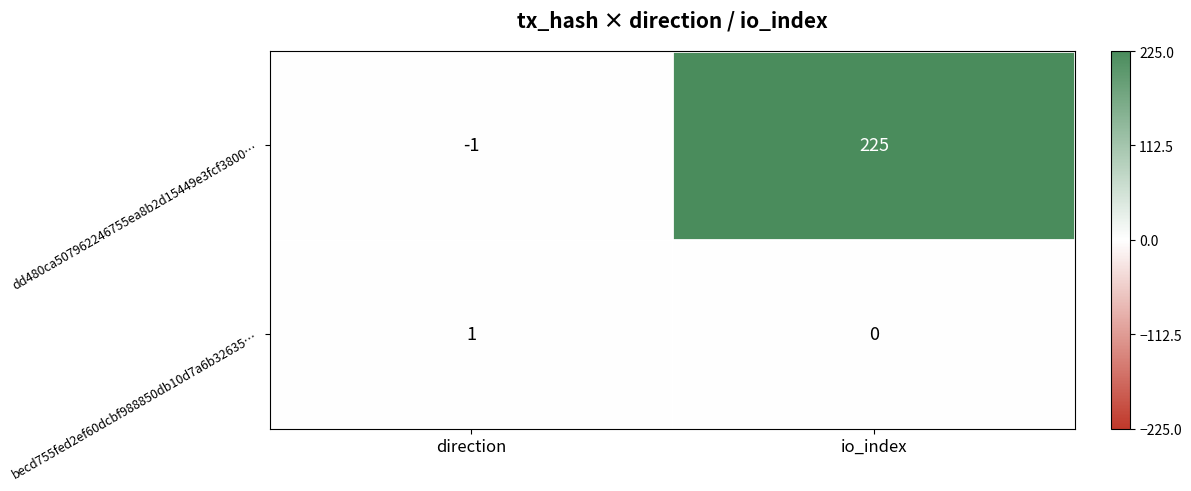

List the series in order of their peak value, lowest first.

becd755fed2ef60dcbf988850db10d7a6b32635…, dd480ca507962246755ea8b2d15449e3fcf3800…